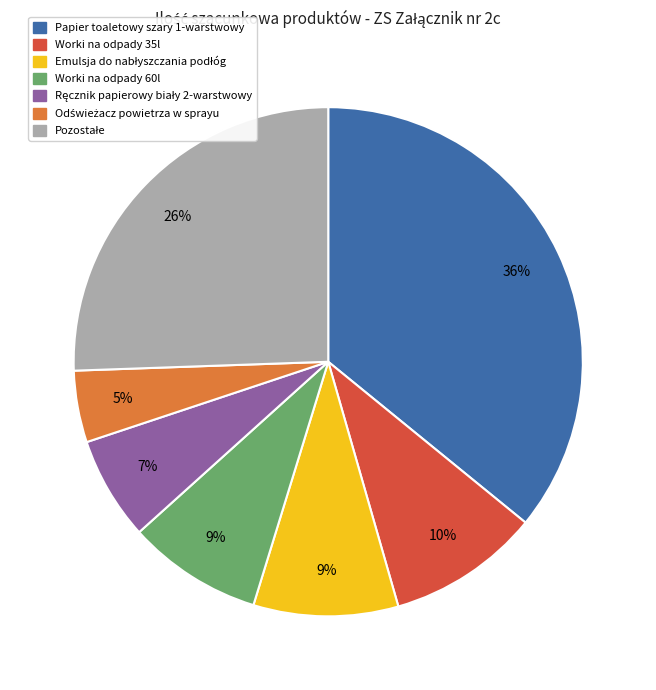

Does any single category account for the majority?

No